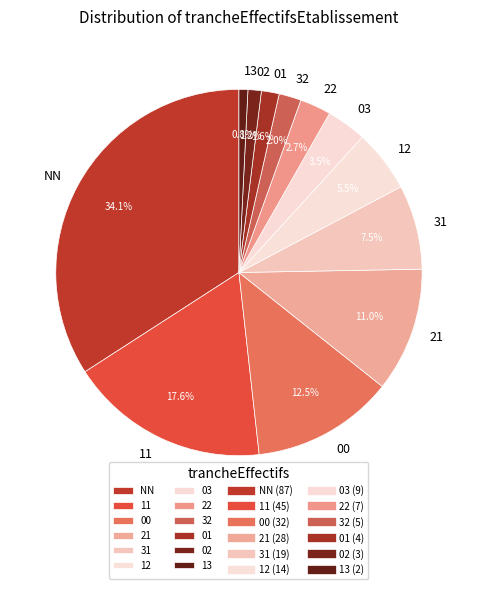

Between 02 and 32, which is larger?

32